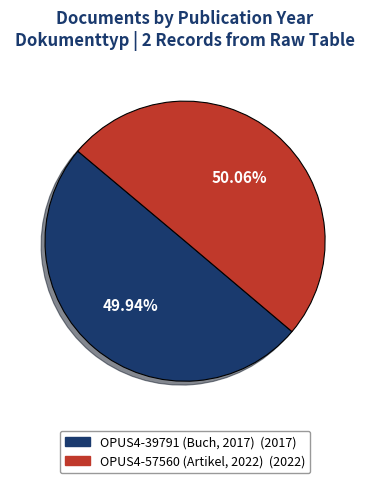

Combined, do OPUS4-57560 (Artikel, 2022) and OPUS4-39791 (Buch, 2017) account for over 50%?

Yes